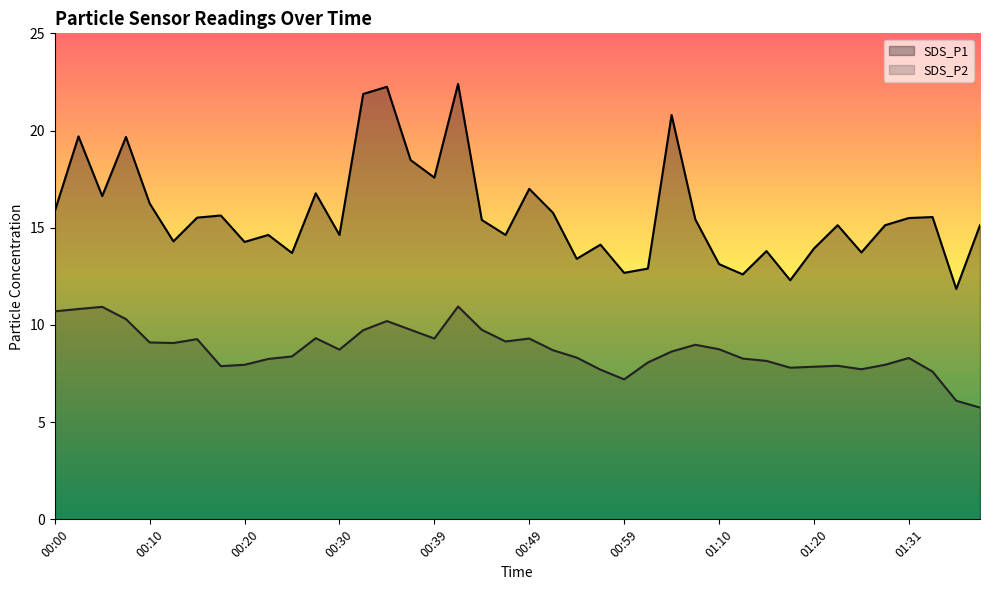

Does the chart have visible grid lines?

No